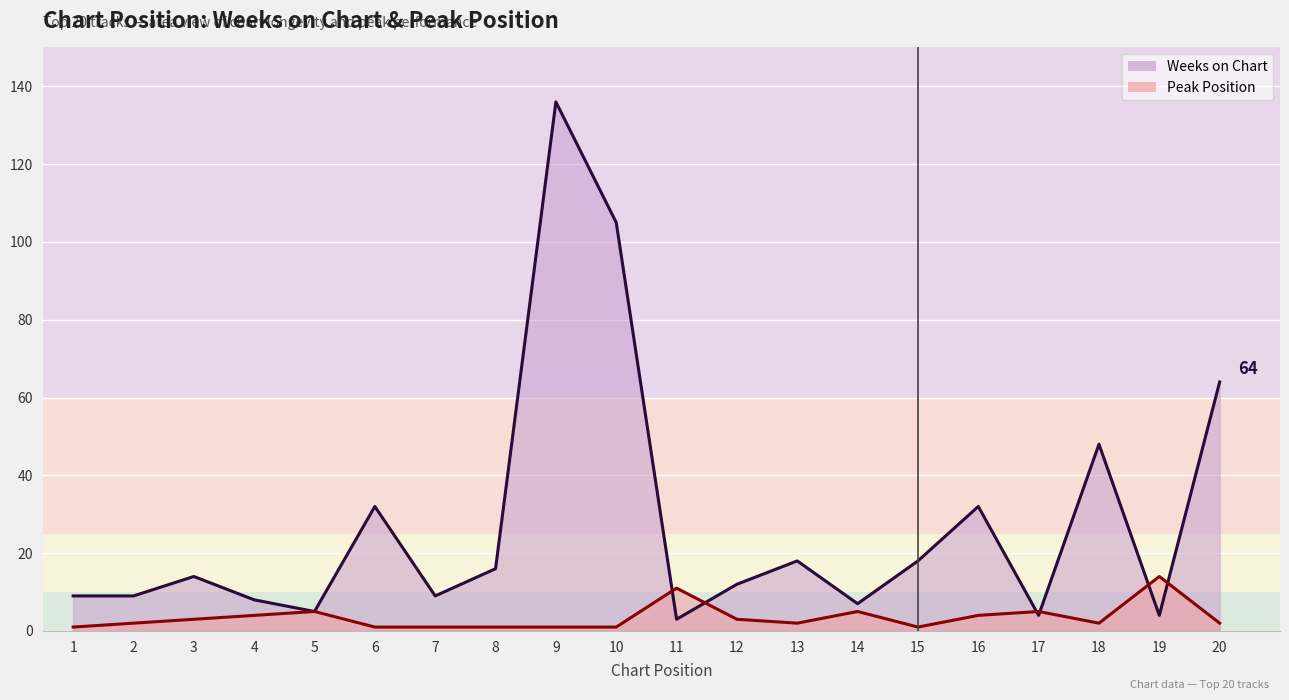

List the series in order of their peak value, highest first.

Weeks on Chart, Peak Position